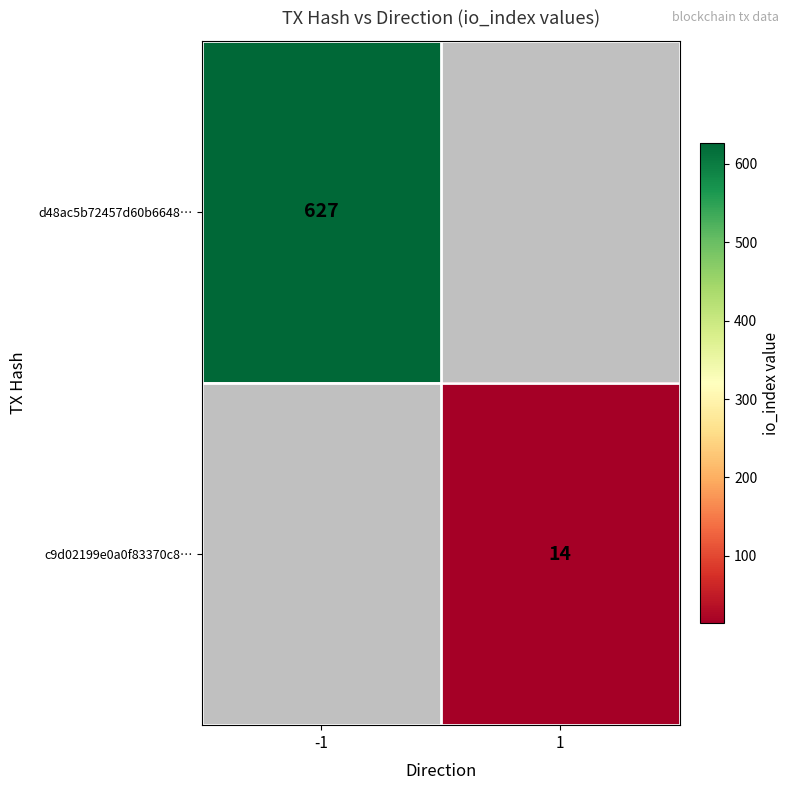

Is the value of c9d02199e0a0f83370c8… at 1 greater than the value of d48ac5b72457d60b6648… at -1?

No